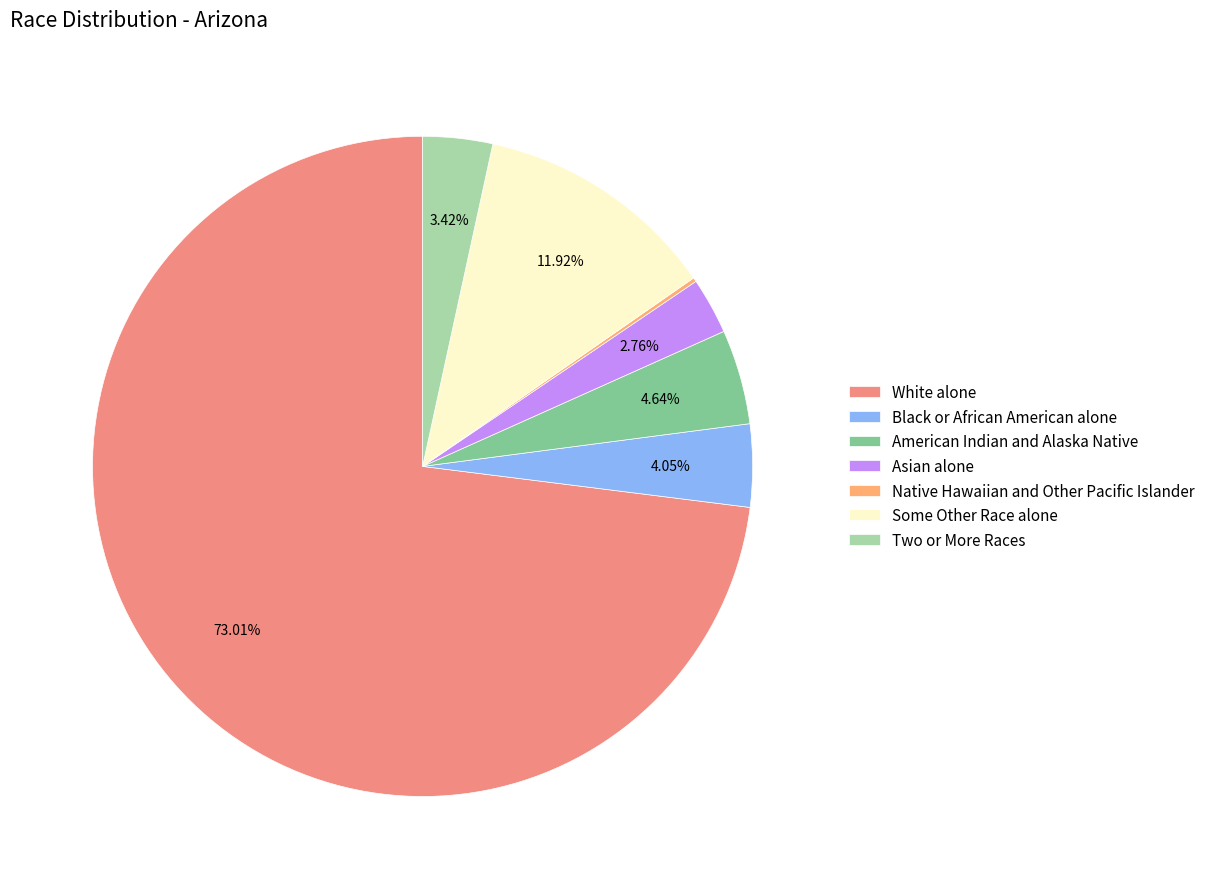

What percentage is the White alone slice, to the nearest percent?

73%